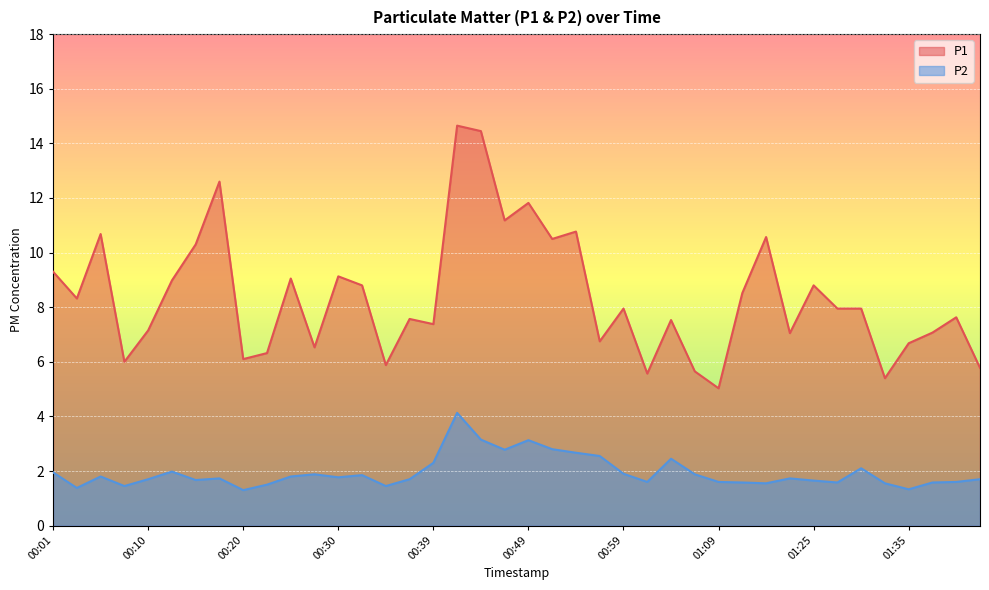

At which label is P2 closest to 2?

00:13